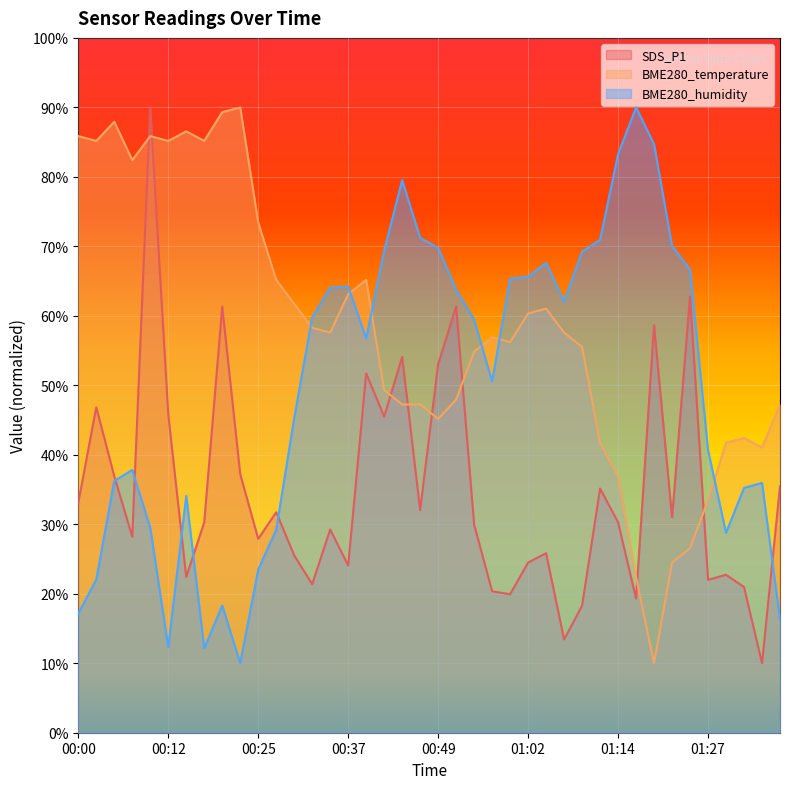

Where is BME280_humidity nearest to the value 50?

00:57